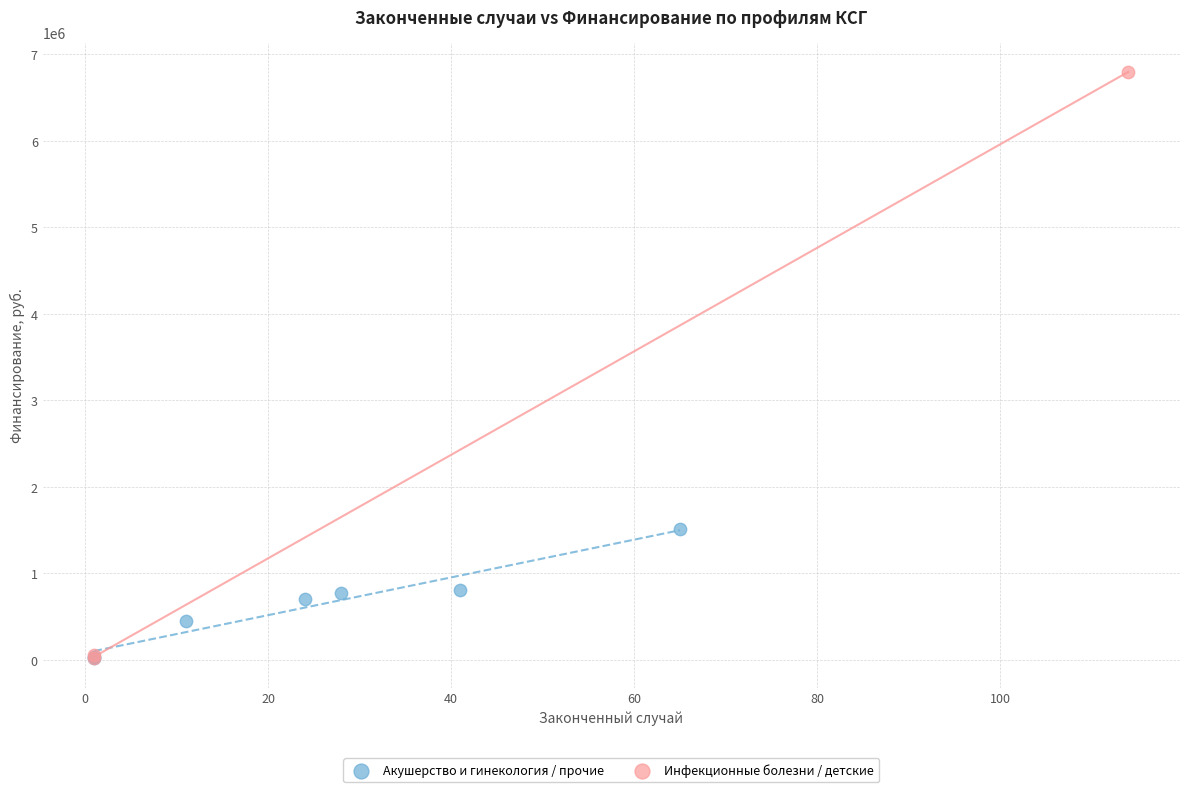

Which series reaches the maximum Y coordinate?

Инфекционные болезни / детские